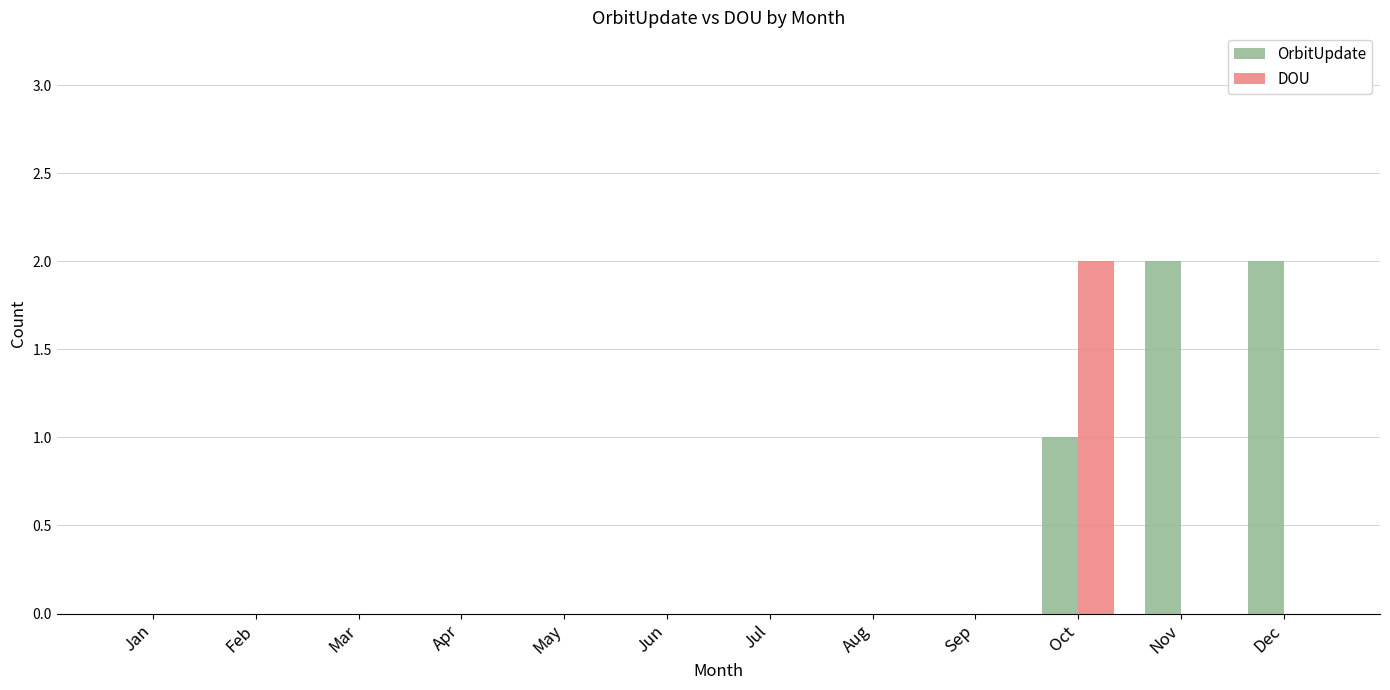

Reading left to right, extract all data points from this chart.

OrbitUpdate: Jan=0	Feb=0	Mar=0	Apr=0	May=0	Jun=0	Jul=0	Aug=0	Sep=0	Oct=1	Nov=2	Dec=2
DOU: Jan=0	Feb=0	Mar=0	Apr=0	May=0	Jun=0	Jul=0	Aug=0	Sep=0	Oct=2	Nov=0	Dec=0